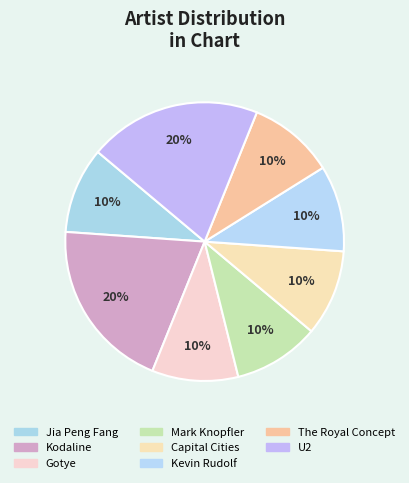

To the nearest percent, what portion does The Royal Concept represent?

10%